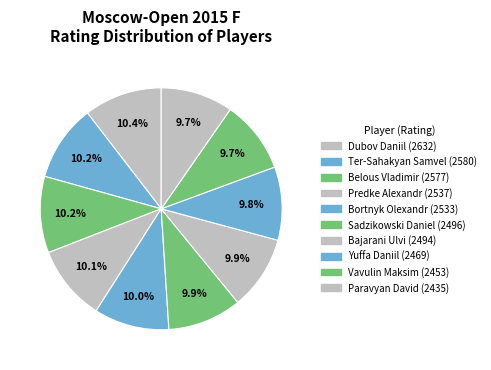

Rank the categories by value from lowest to highest.

Paravyan David, Vavulin Maksim, Yuffa Daniil, Bajarani Ulvi, Sadzikowski Daniel, Bortnyk Olexandr, Predke Alexandr, Belous Vladimir, Ter-Sahakyan Samvel, Dubov Daniil